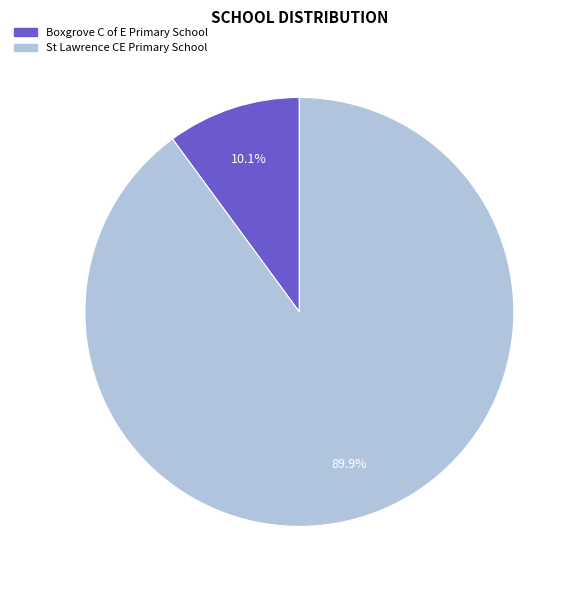

Which slice is the largest?

St Lawrence CE Primary School